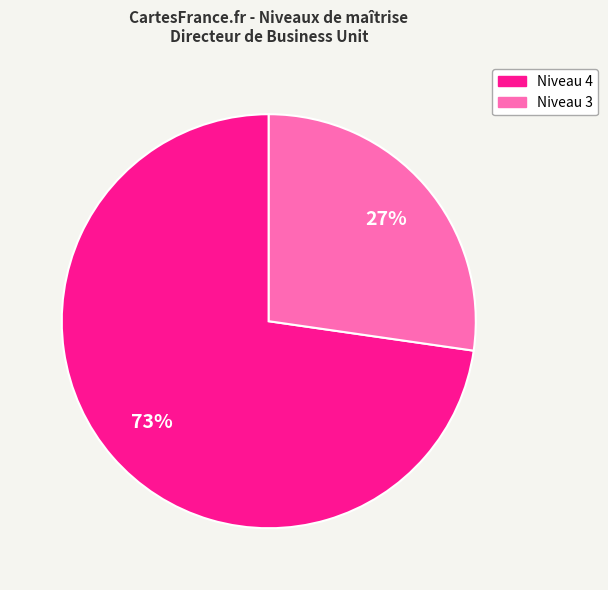

Does any single category account for the majority?

Yes